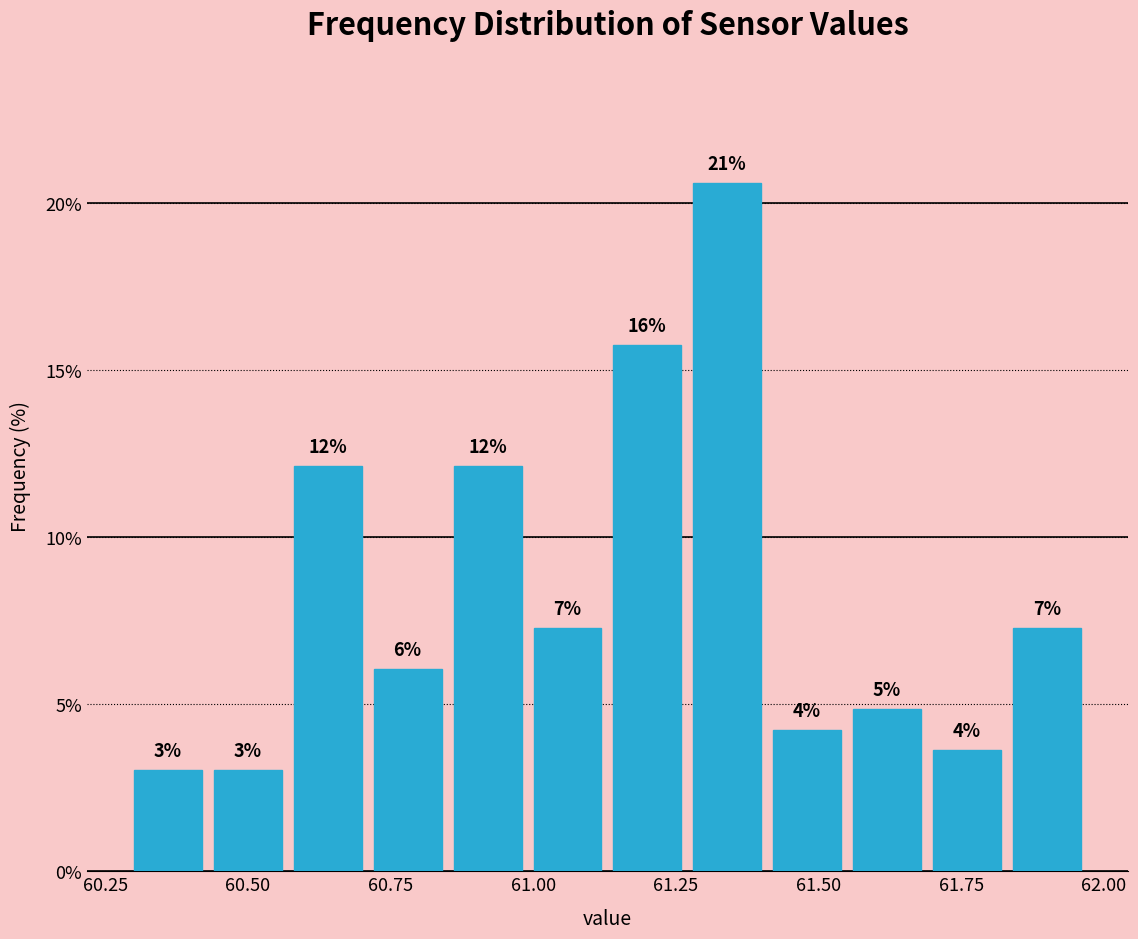

Around what value on the x-axis is the tallest bar? Give the approximate position of its centre, as read against the axis.

61.35